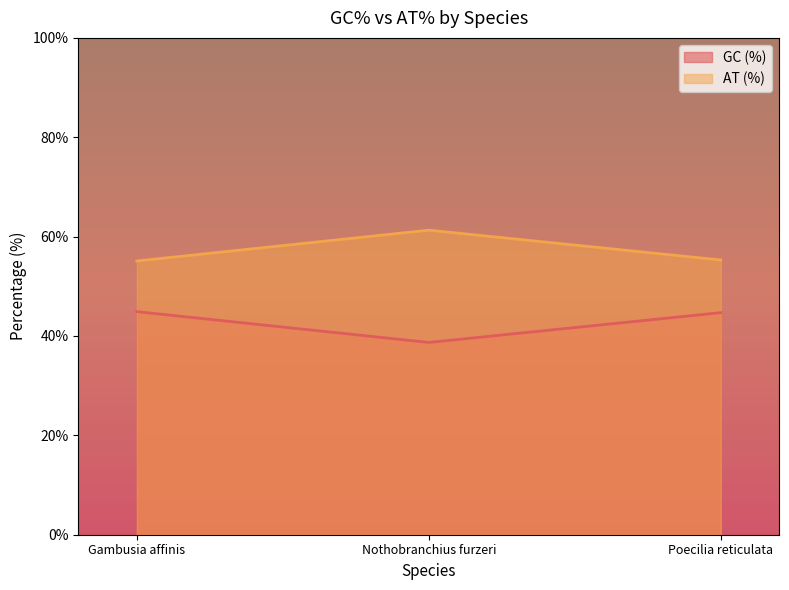

Which series has the largest total across all categories?

AT (%)